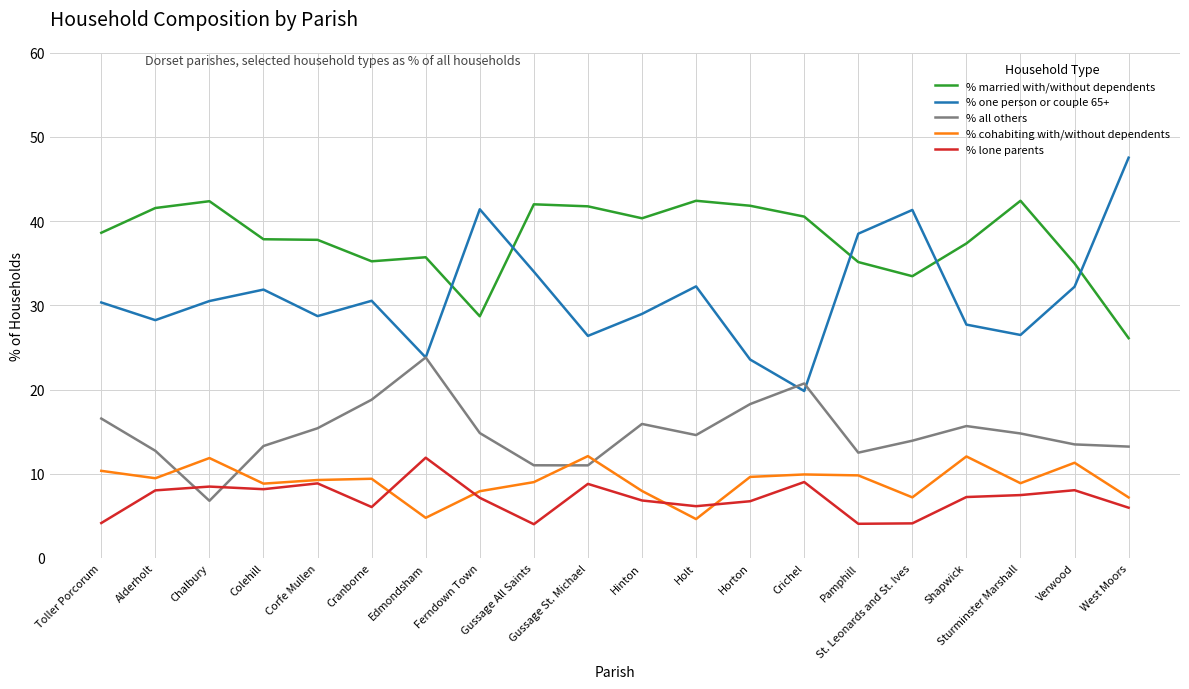

True or false: % married with/without dependents and % cohabiting with/without dependents intersect in this chart.

False